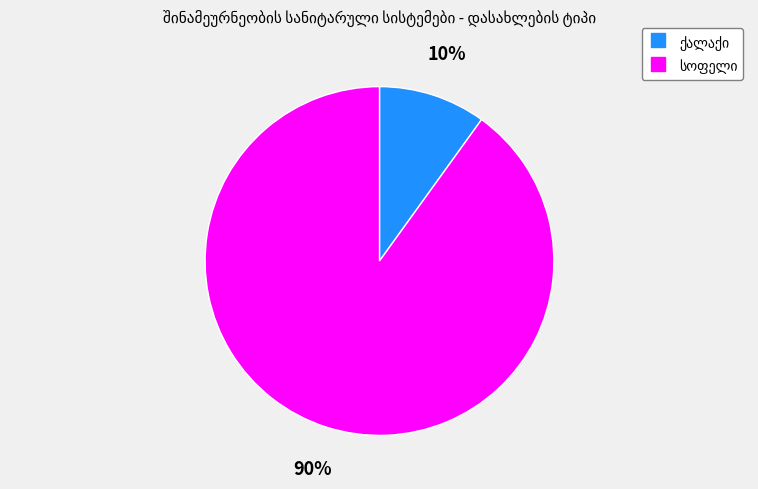

To the nearest percent, what is the average slice percentage?

50%